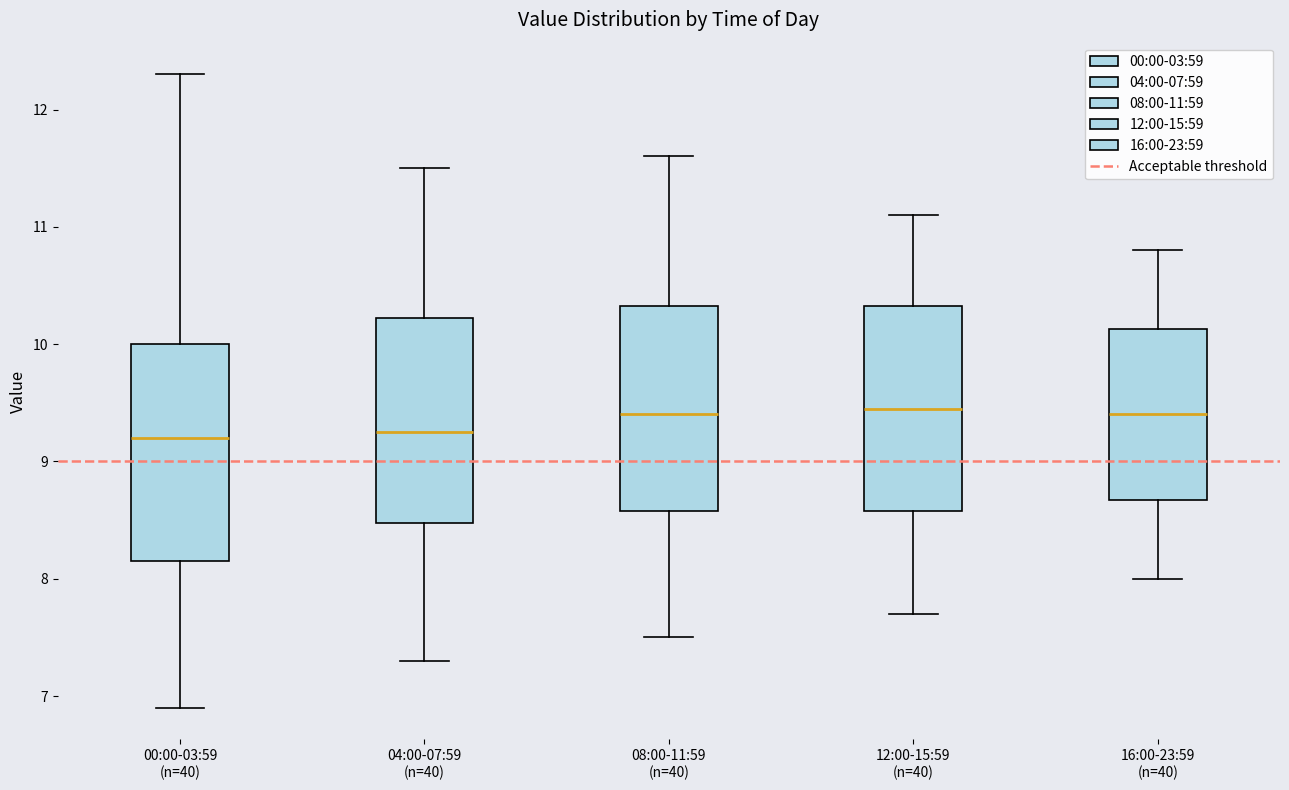

Reading left to right, transcribe this box plot: for each box, give where its median line is, the range the box spans, and where its two whiskers end, as read against the y-axis. The values are not printed on the chart, so give them approximately, as read against the axis.

00:00-03:59 (n=40): median 9.2, box 8.2 to 10.0, whiskers 6.9 to 12.3
04:00-07:59 (n=40): median 9.3, box 8.5 to 10.2, whiskers 7.3 to 11.5
08:00-11:59 (n=40): median 9.4, box 8.6 to 10.3, whiskers 7.5 to 11.6
12:00-15:59 (n=40): median 9.5, box 8.6 to 10.3, whiskers 7.7 to 11.1
16:00-23:59 (n=40): median 9.4, box 8.7 to 10.1, whiskers 8.0 to 10.8